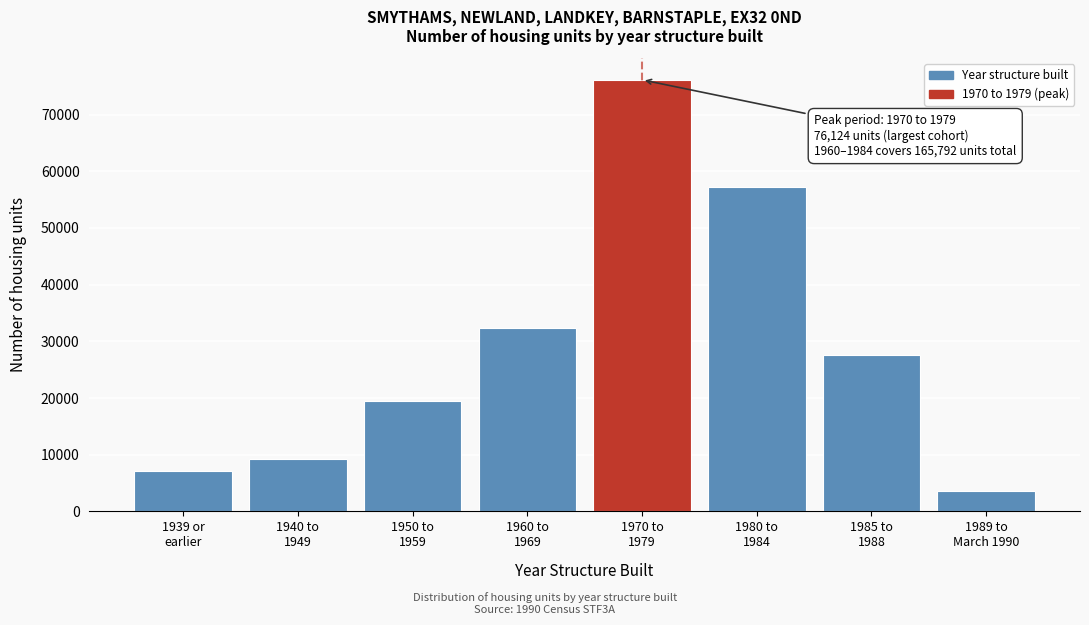

Reading left to right, what are all the values shown in this chart?

7085	9163	19407	32373	76124	57295	27636	3525